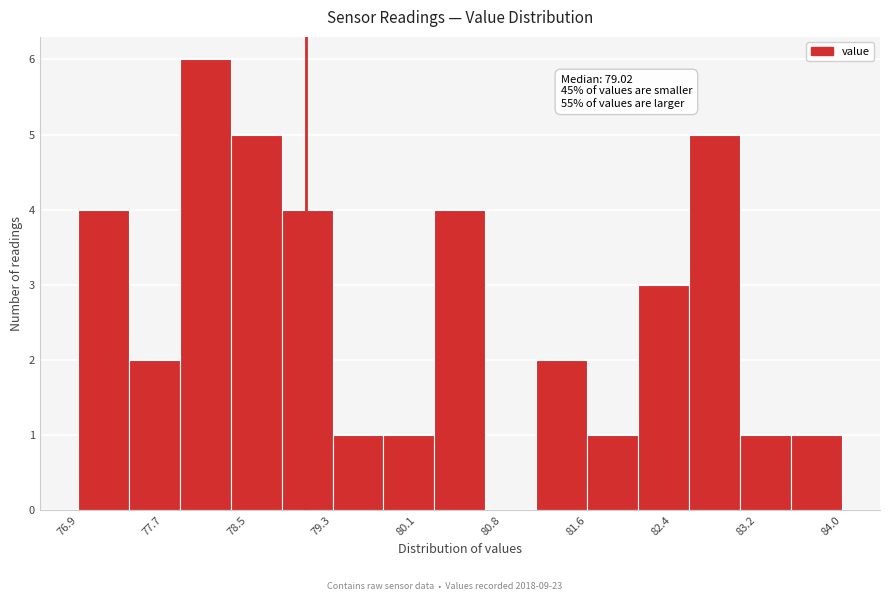

Over which range of the x-axis is the bar tallest?

77.8 to 78.3